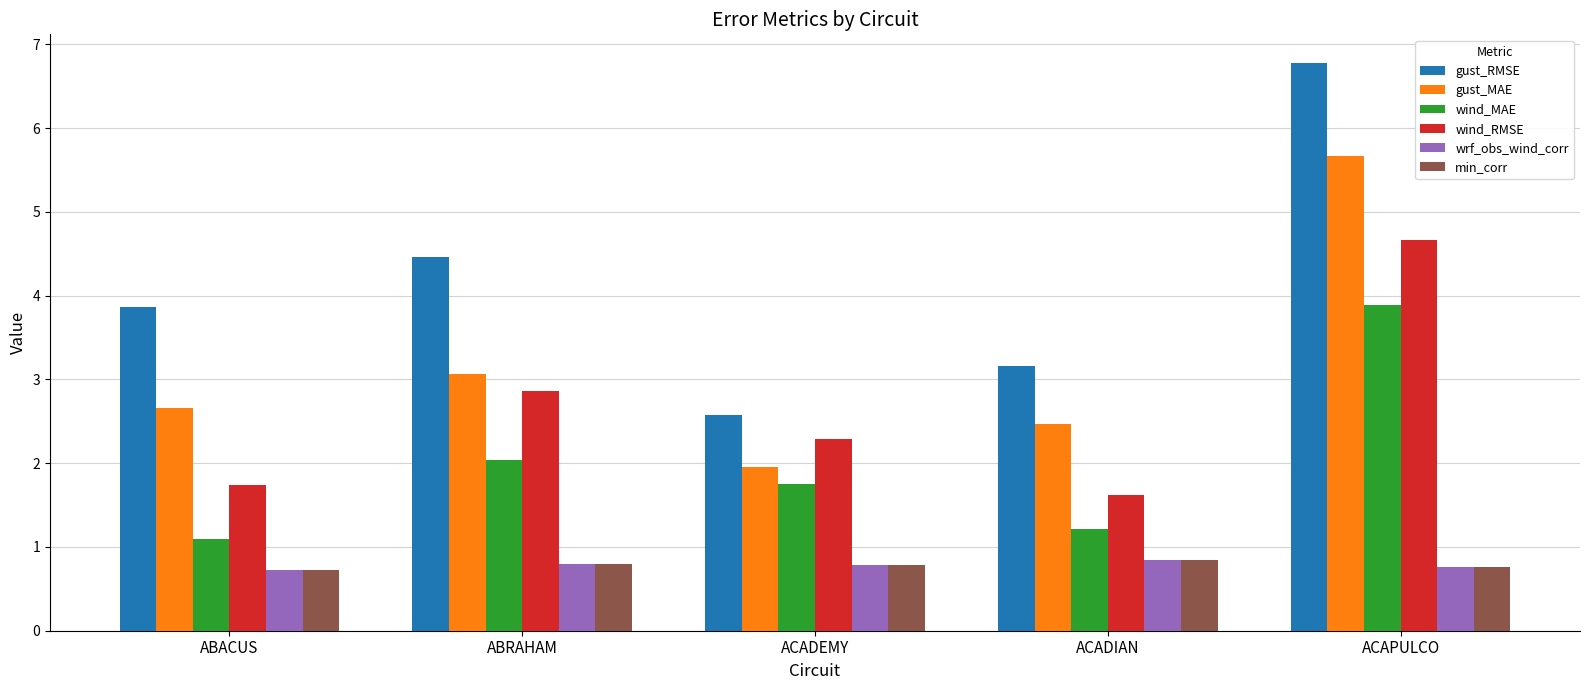

True or false: wrf_obs_wind_corr has a value of 0.8 at ACAPULCO.

True